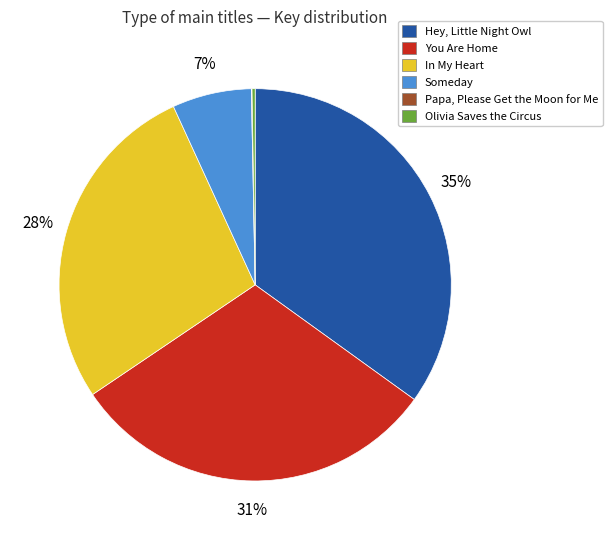

To the nearest percent, what percentage of the pie is In My Heart?

28%